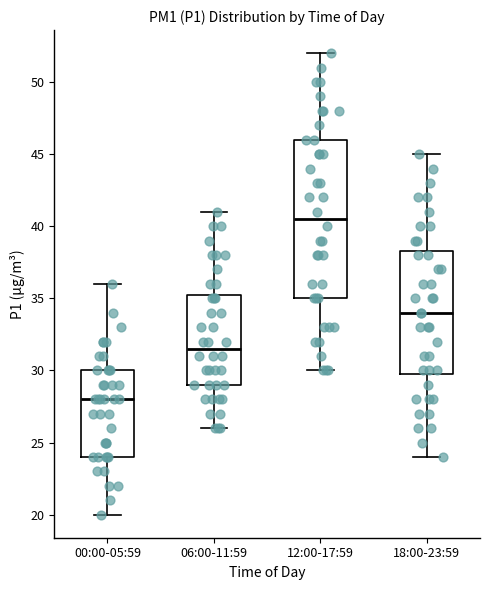

Which box has the lowest median line?

00:00-05:59